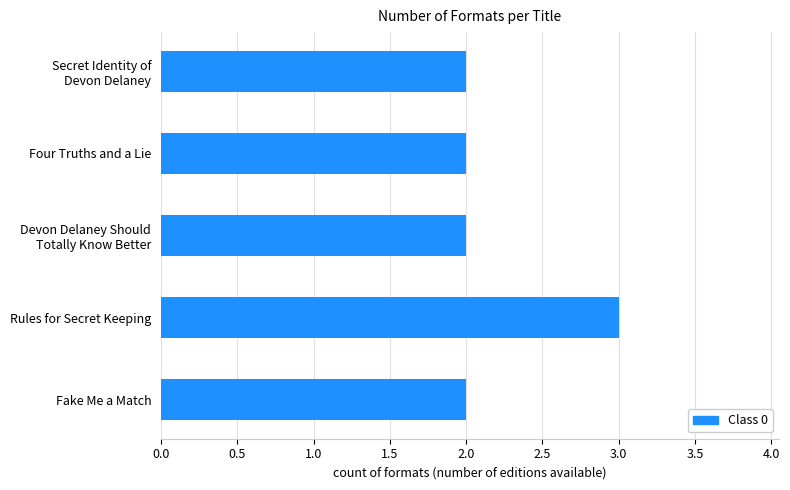

Reading bottom to top, what are all the values shown in this chart?

2	3	2	2	2